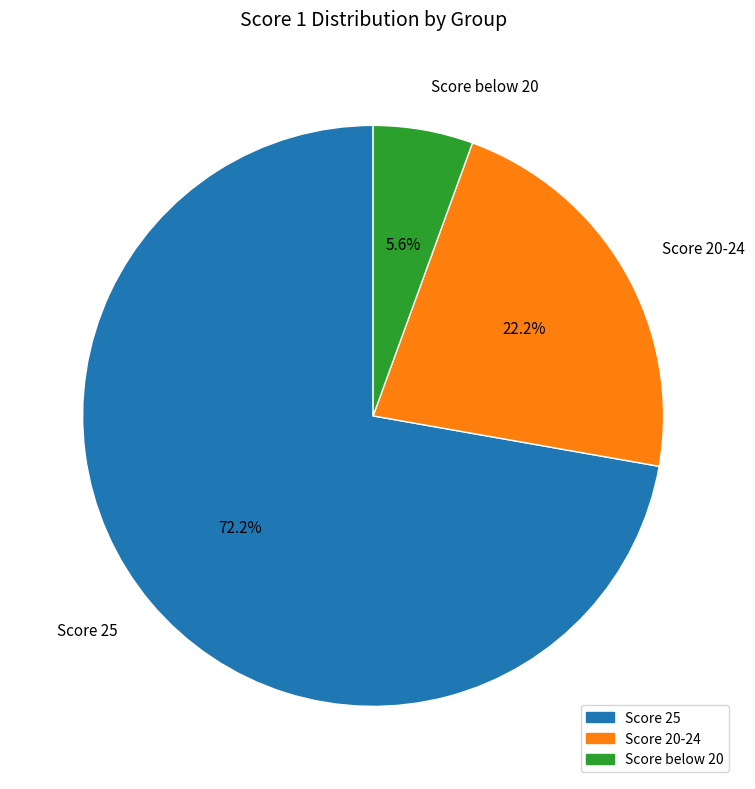

To the nearest percent, what is the average slice percentage?

33%